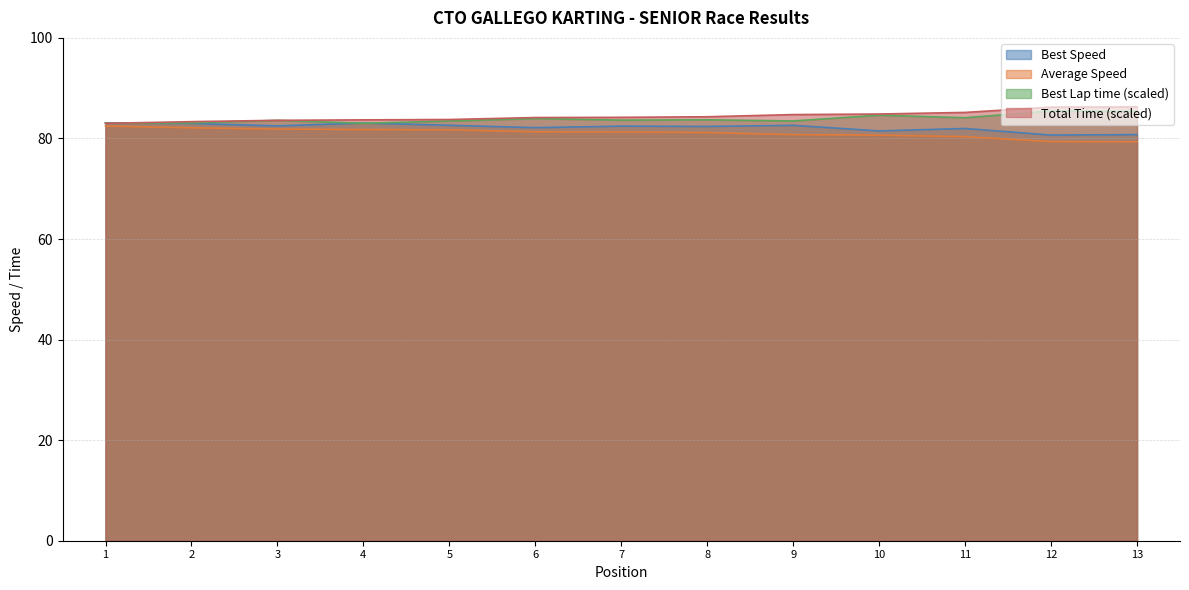

What is the average value of the Average Speed series?

81.1